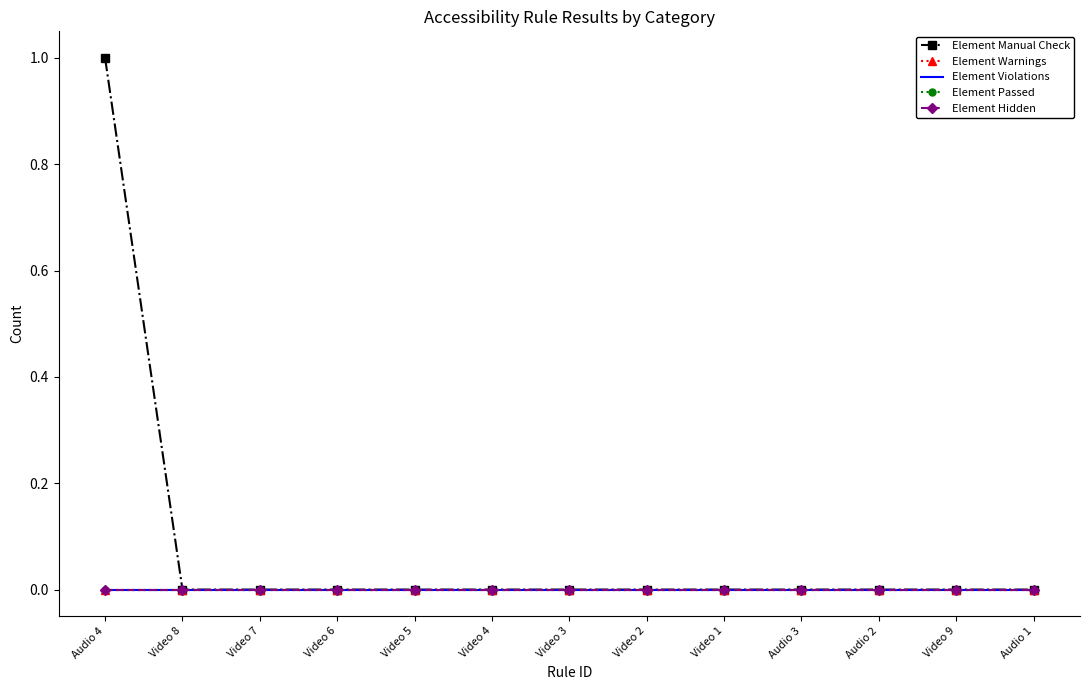

What is the label of the 8th point from the left?

Video 2